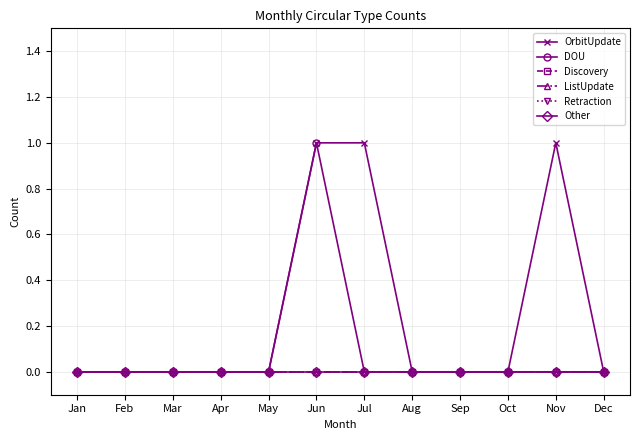

What is the difference between the maximum and minimum values in the DOU series?

1